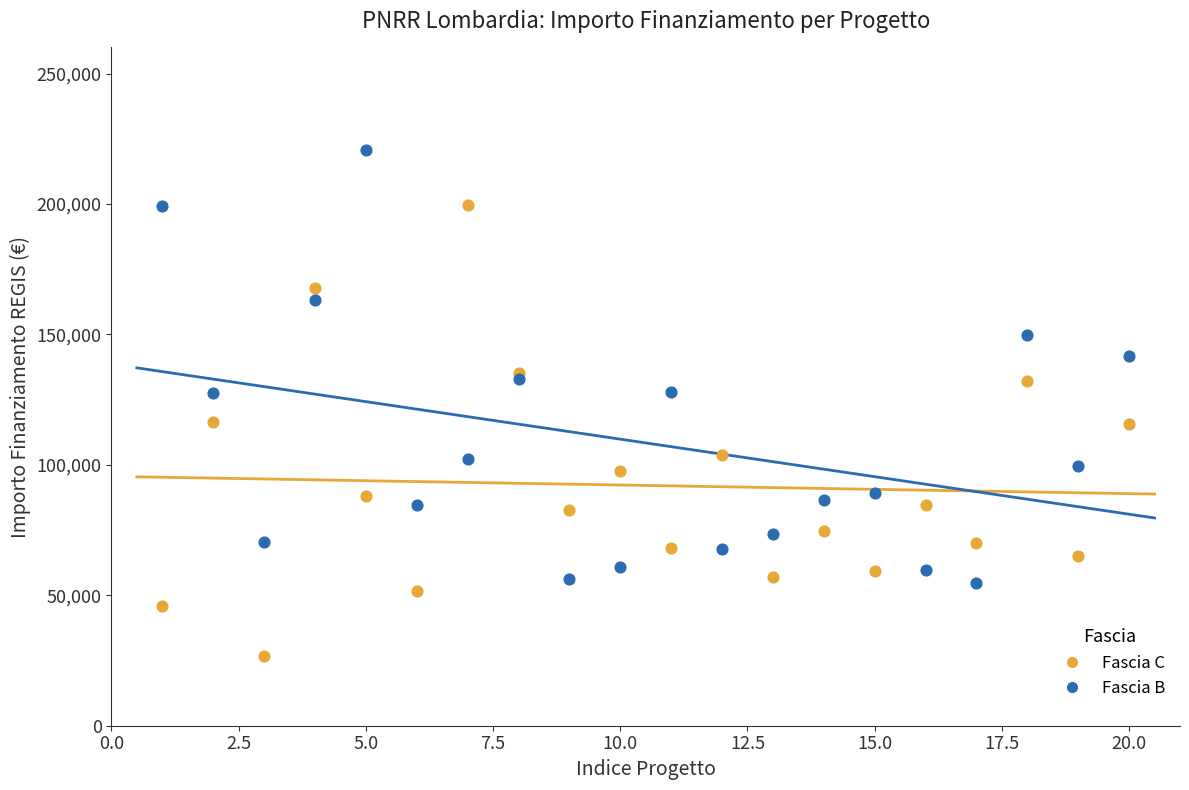

Which series contains the highest Y value?

Fascia B